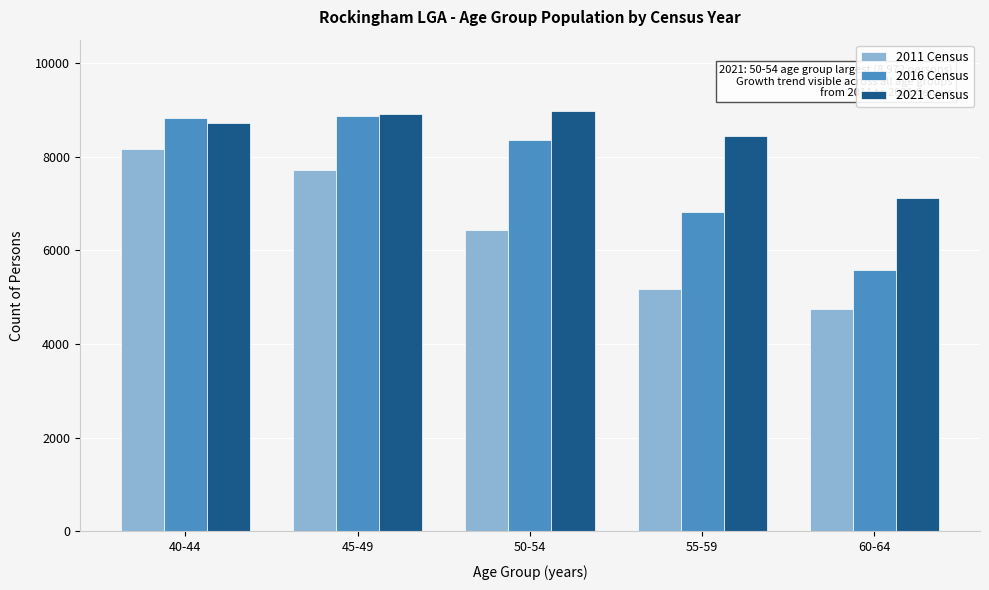

What is the approximate value of 2016 Census at 45-49, to the nearest 50?

8850